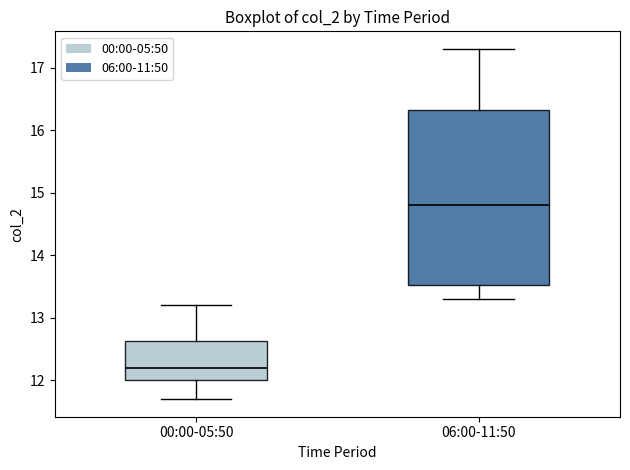

Reading left to right, read every box against the y-axis: the position of its median line, the range the box covers, and the ends of its whiskers. The values are not printed on the chart, so give them approximately, as read against the axis.

00:00-05:50: median 12.2, box 12.0 to 12.6, whiskers 11.7 to 13.2
06:00-11:50: median 14.8, box 13.5 to 16.3, whiskers 13.3 to 17.3